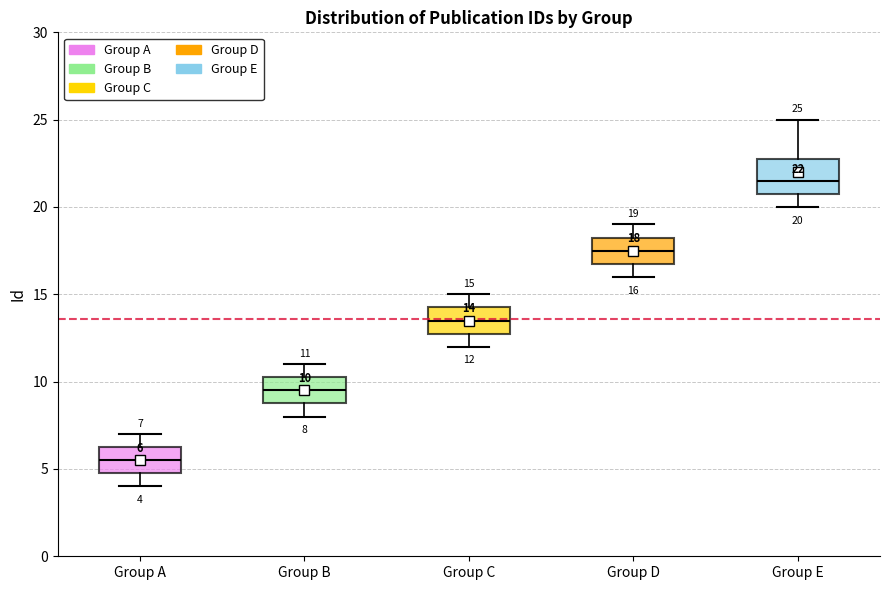

Which box's median line is the lowest?

Group A